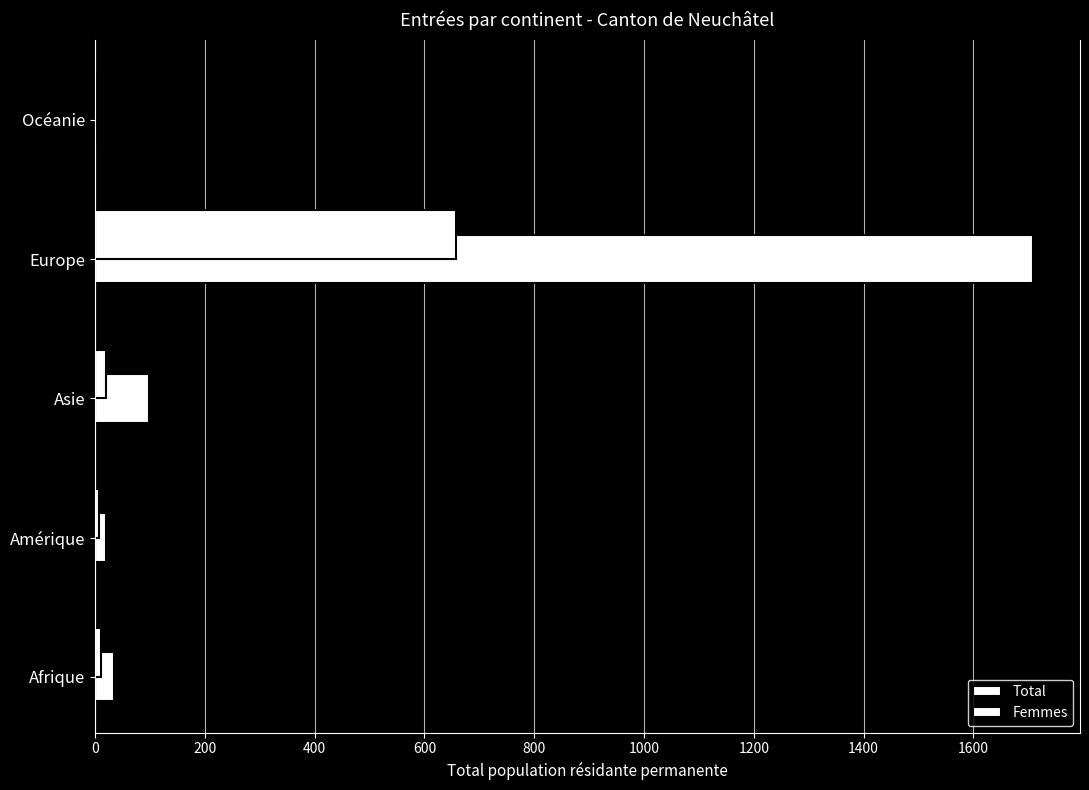

Which series has the largest total across all categories?

Total